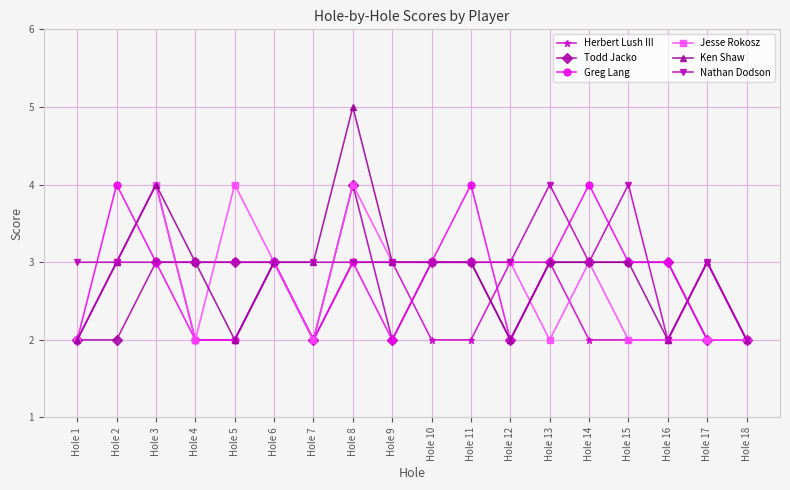

Is the value of Greg Lang at Hole 8 greater than the value of Todd Jacko at Hole 7?

Yes